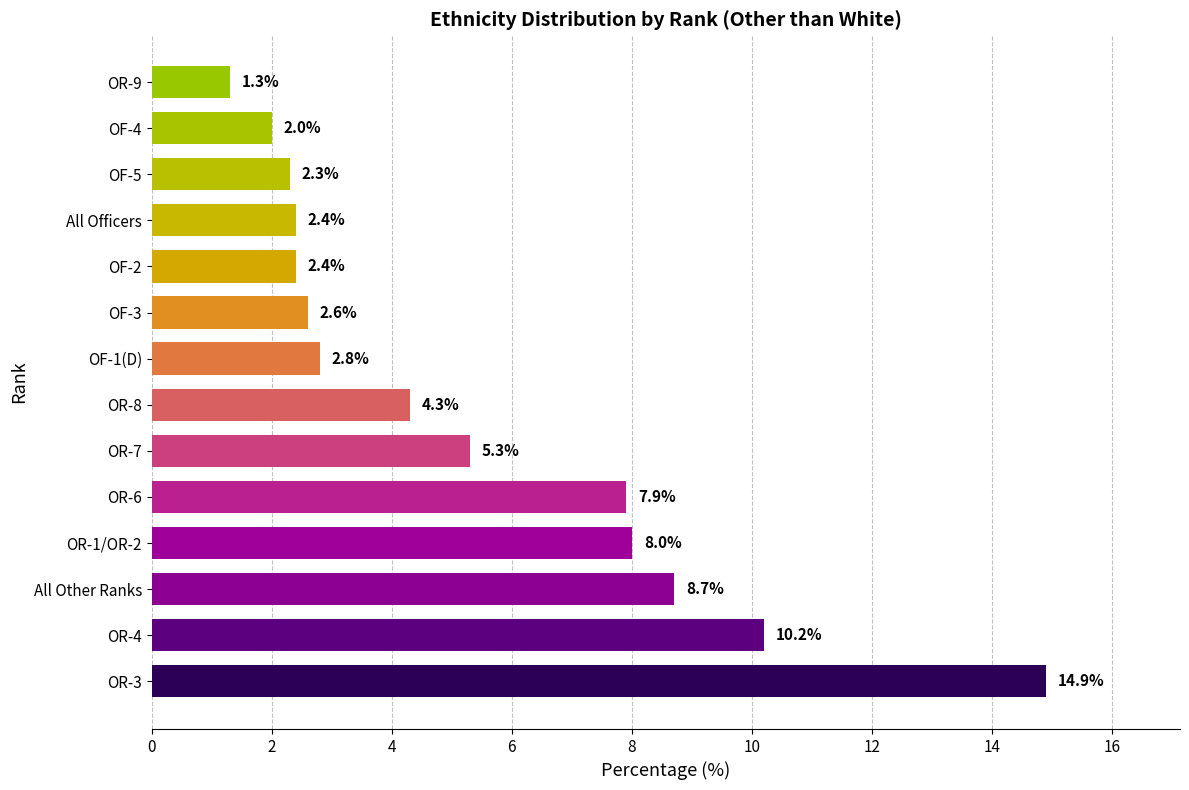

What is the average value?

5.4